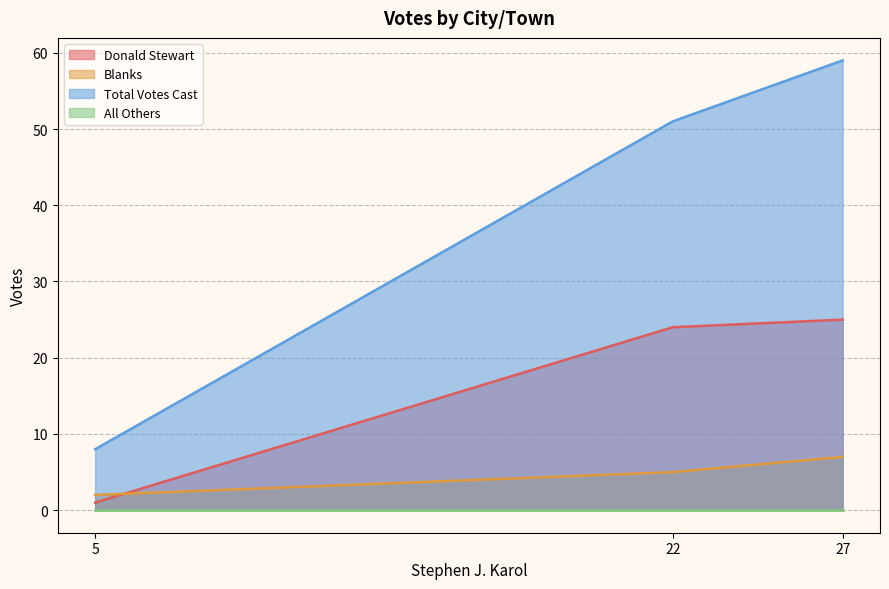

Which series has the largest range (max minus min)?

Total Votes Cast